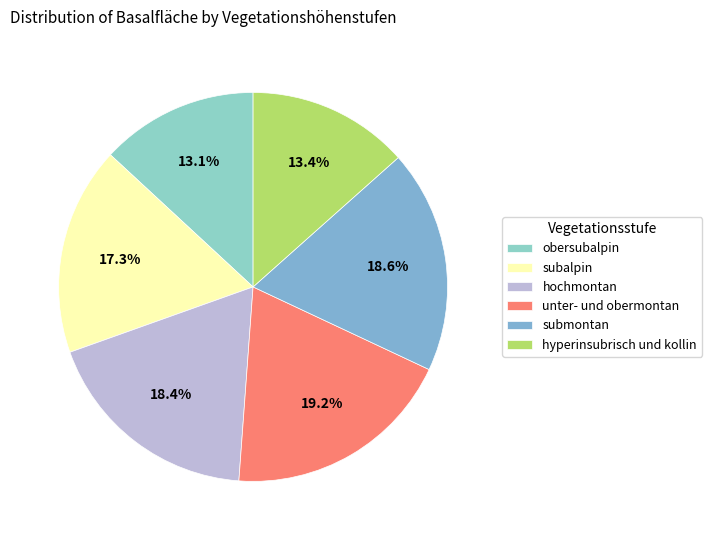

Is it true that subalpin is 5% of the pie?

False